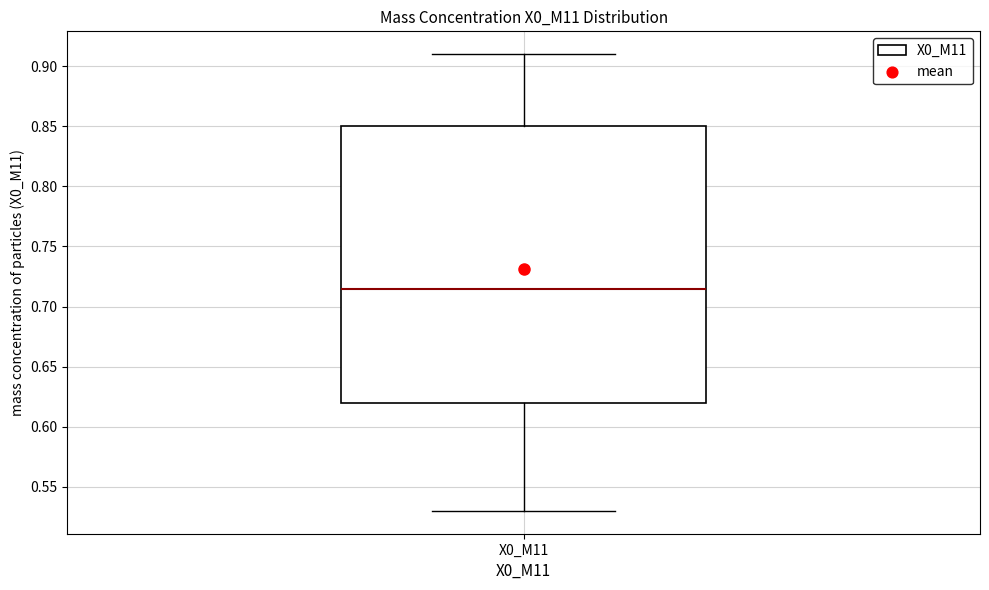

Transcribe this box plot: give where the median line is, the range the box spans, and where the two whiskers end, as read against the y-axis. The values are not printed on the chart, so give them approximately, as read against the axis.

median 0.715, box 0.620 to 0.850, whiskers 0.530 to 0.910